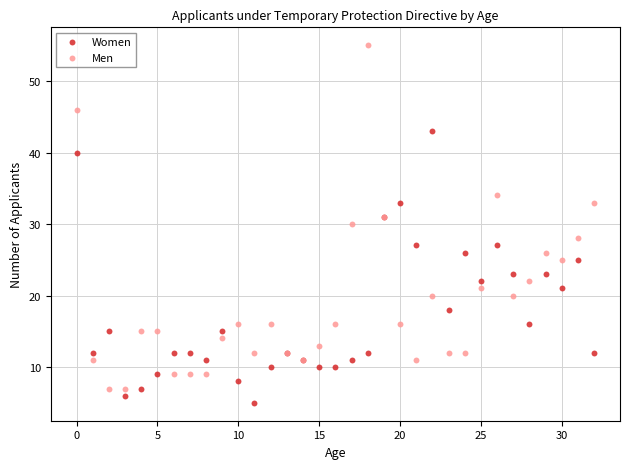

Which series reaches the maximum Y coordinate?

Men